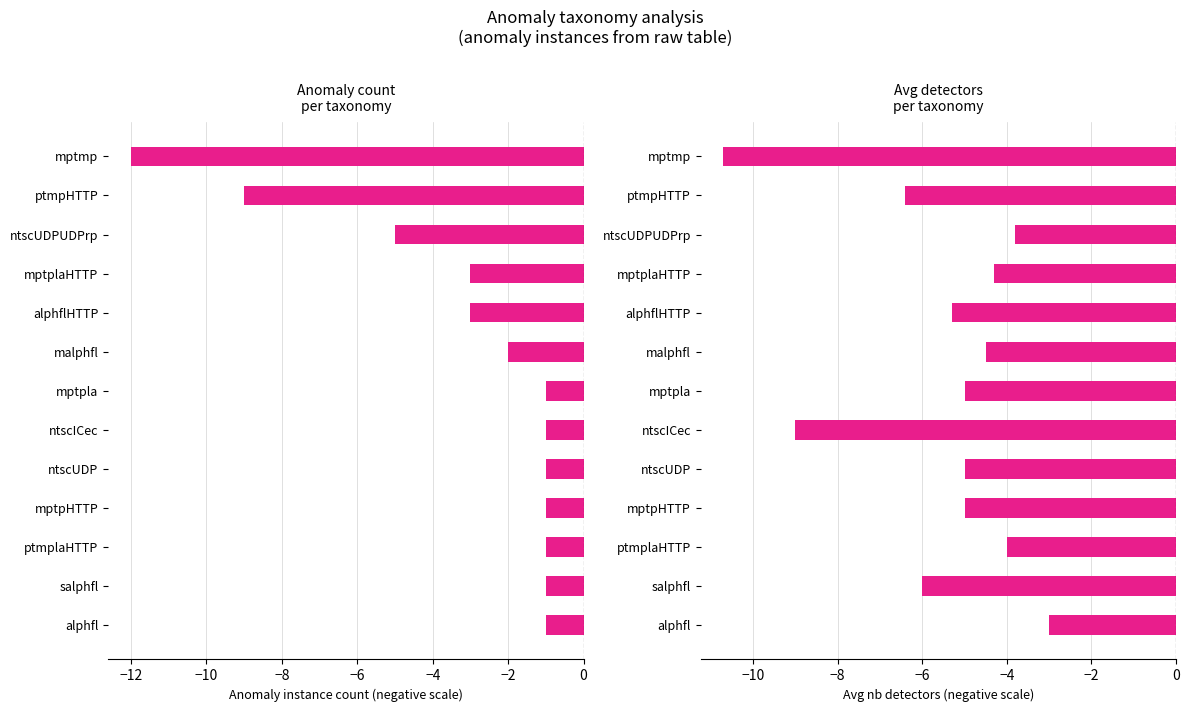

What is the difference between the maximum and second lowest values in the Count of anomaly instances series?

8.0